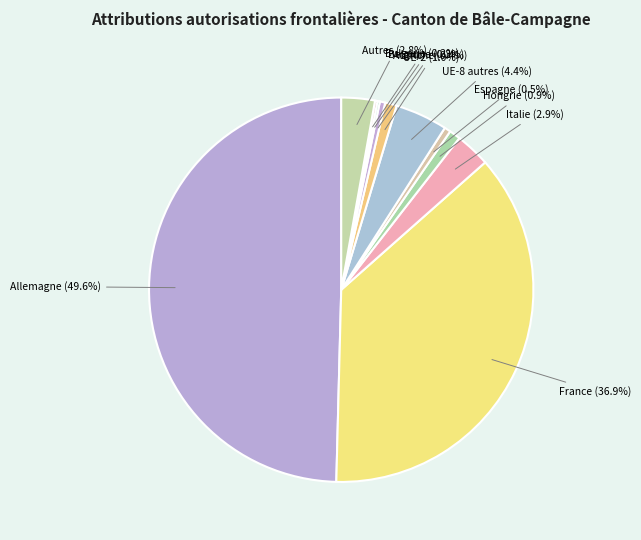

To the nearest percent, what is the average slice percentage?

9%